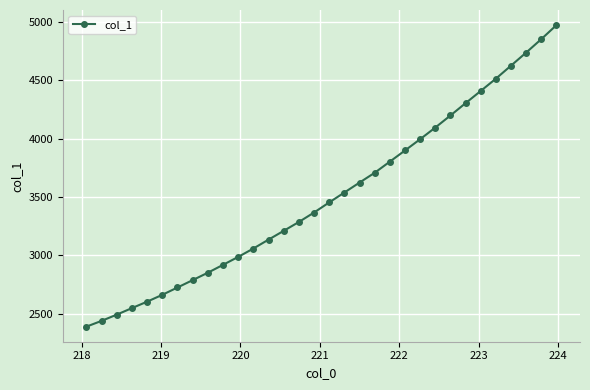

What is the difference between the second highest and minimum values?

2463.5